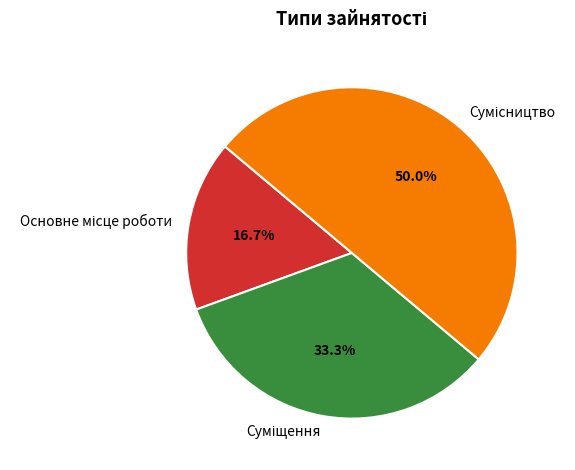

Which slice is the smallest?

Основне місце роботи